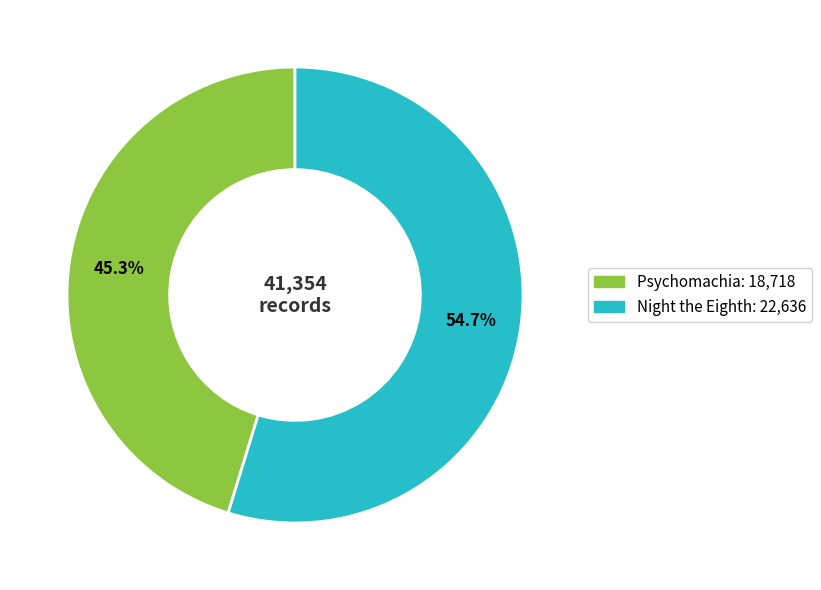

To the nearest percent, what percentage of the pie is Night the Eighth?

55%